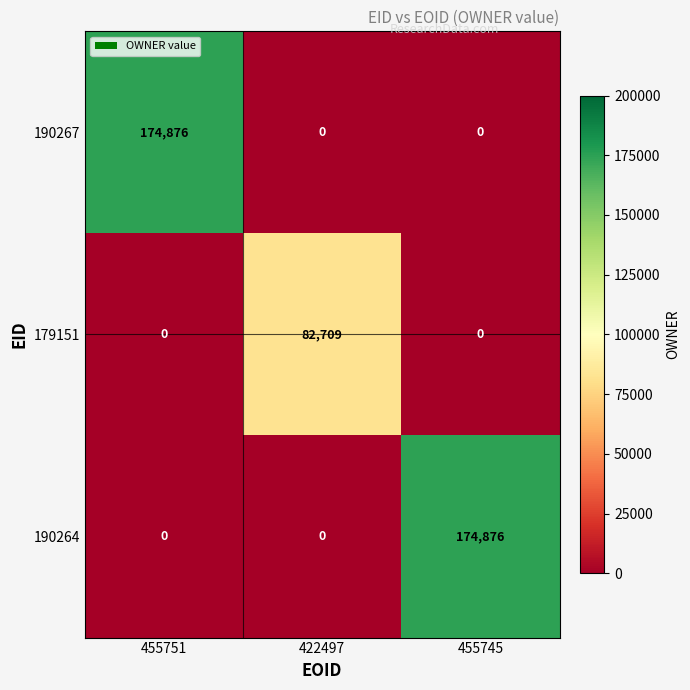

What is the difference between the maximum and minimum values in the 190267 series?

174876